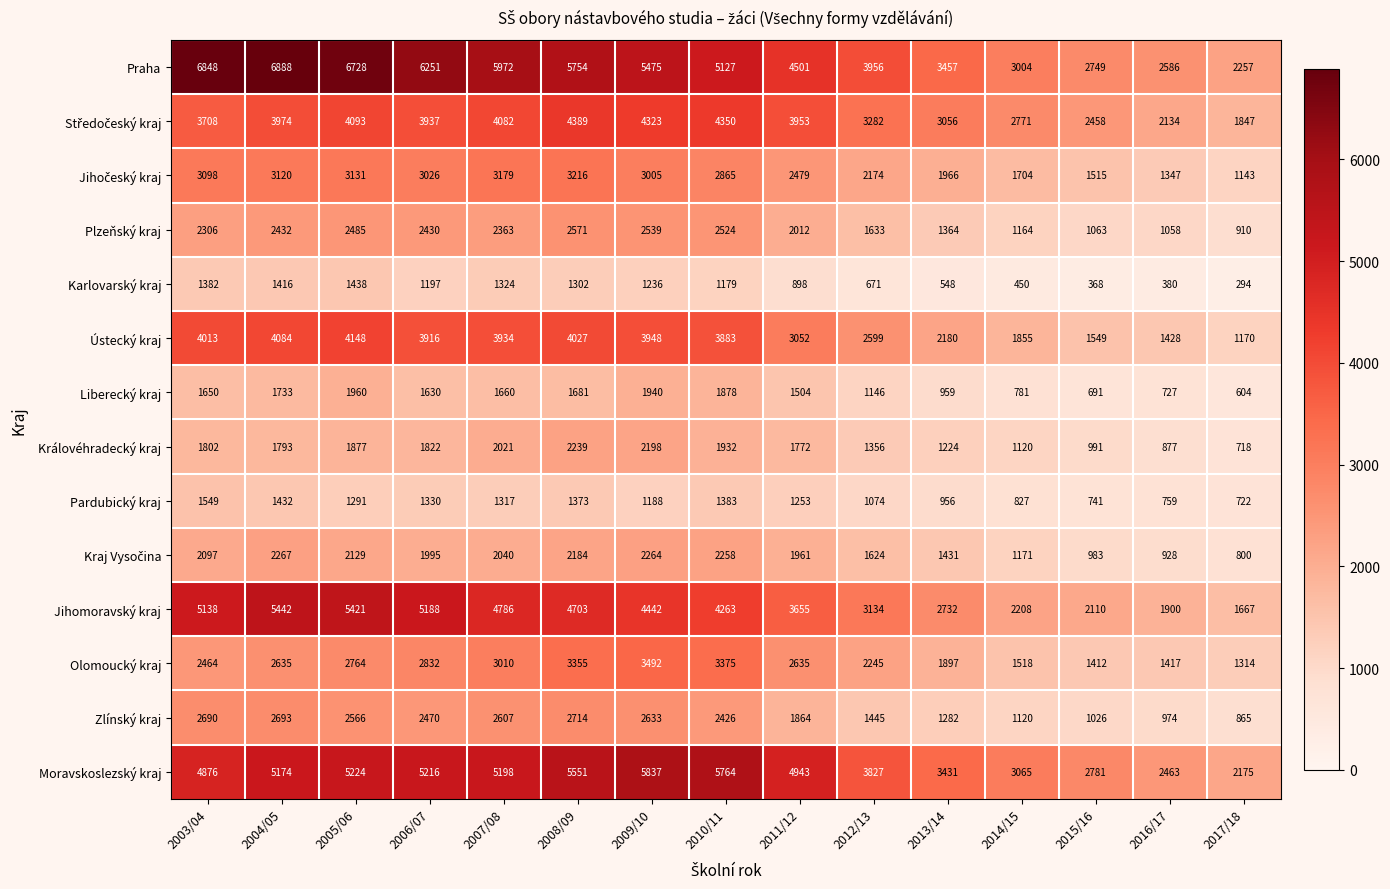

Where does the Ústecký kraj series first go above 3883?

2003/04